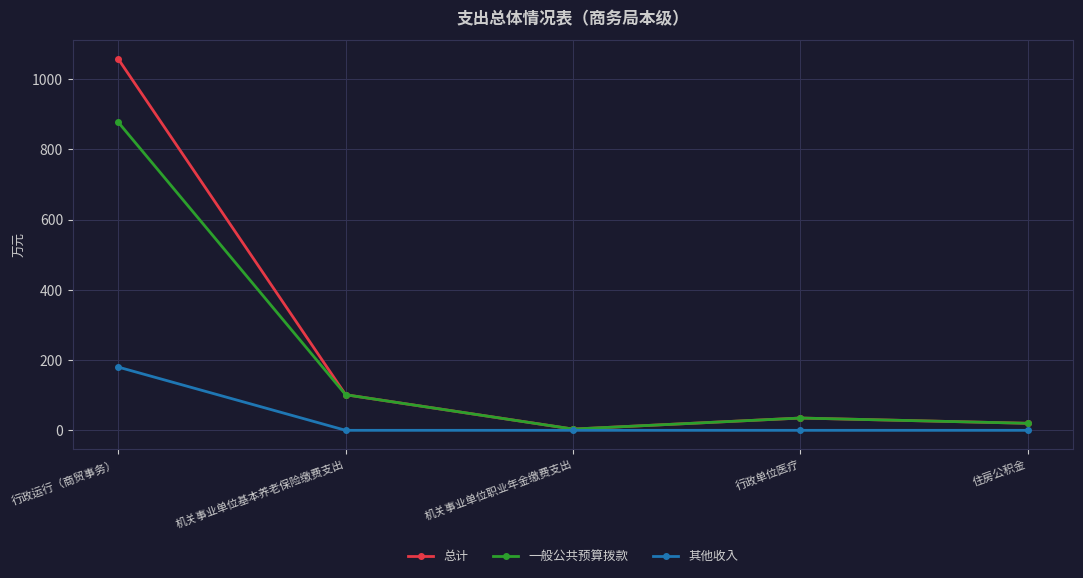

What is the total value across all series at 机关事业单位职业年金缴费支出?

7.1